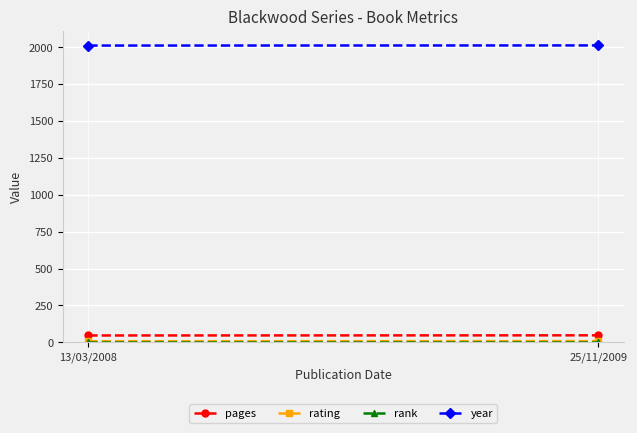

What are all the series names shown in the legend?

pages, rating, rank, year